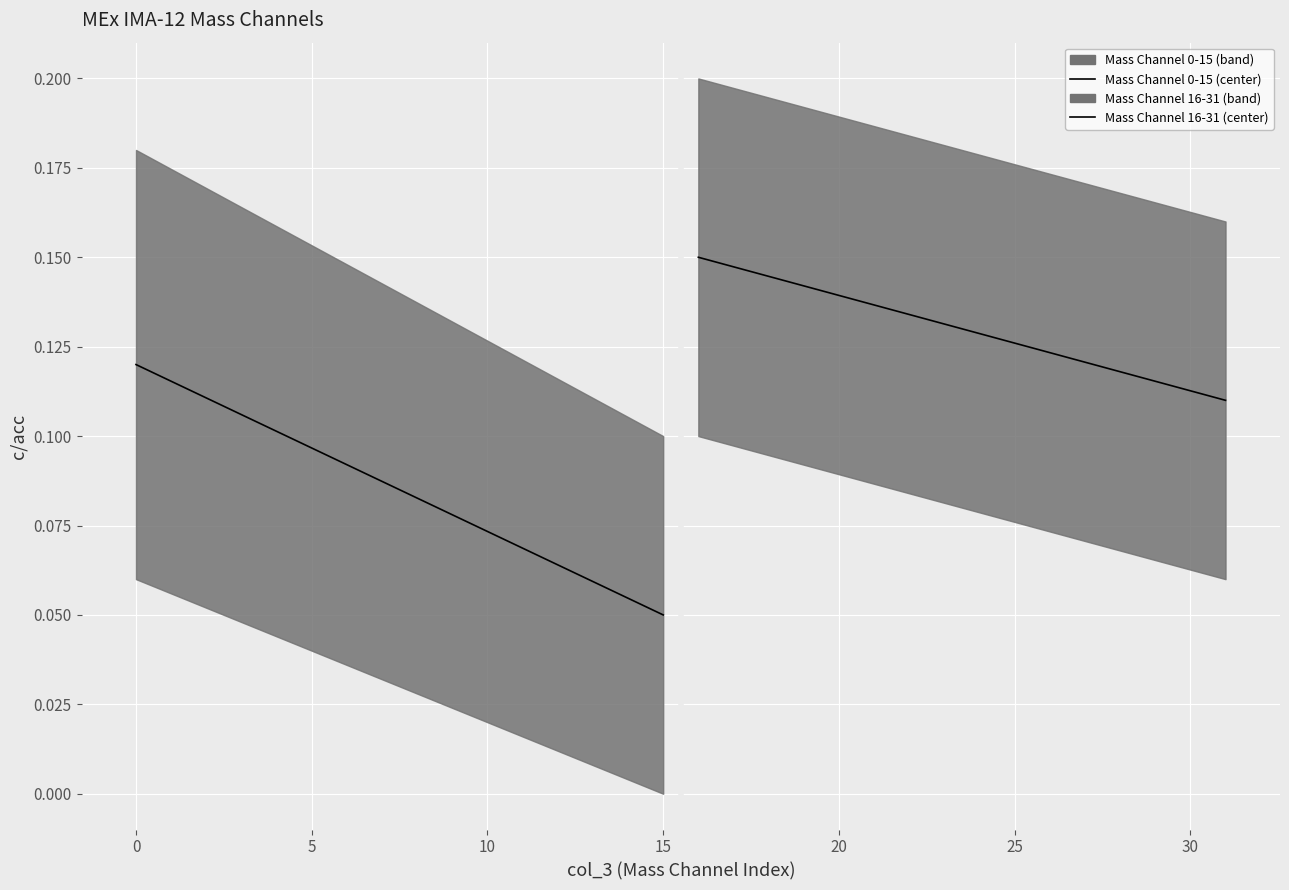

True or false: Mass Channel 16-31 (center) and Mass Channel 0-15 (center) cross at least once.

False